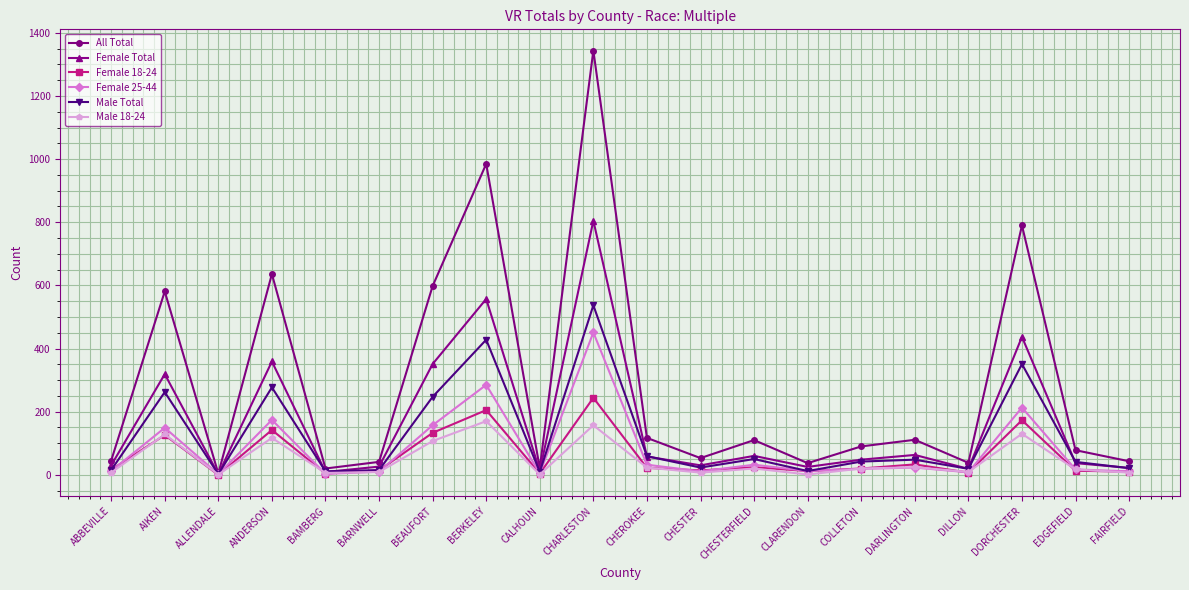

What is the approximate value of Female Total at CHARLESTON?

805